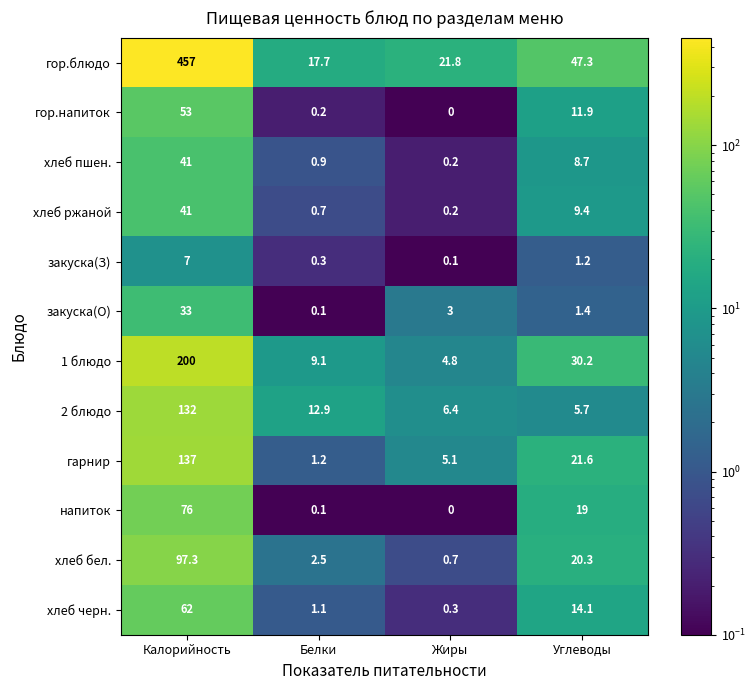

At which label does хлеб черн. first exceed 14?

Калорийность